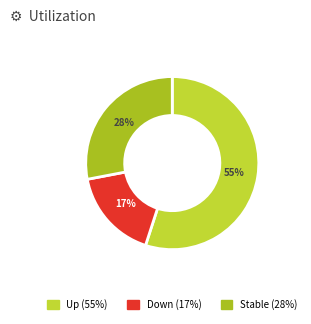

How many segments does this pie chart have?

3